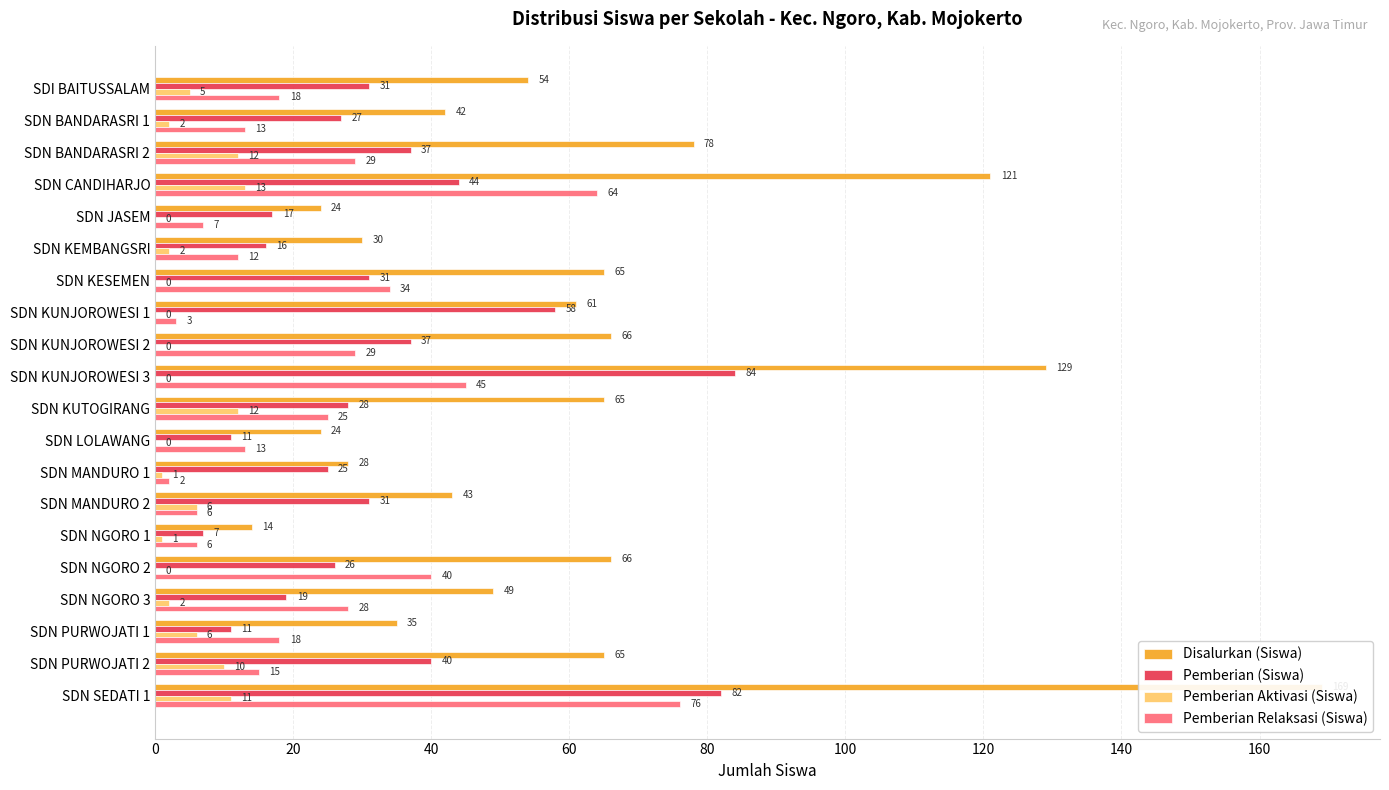

How many data points in Pemberian Relaksasi (Siswa) are less than 18?

9